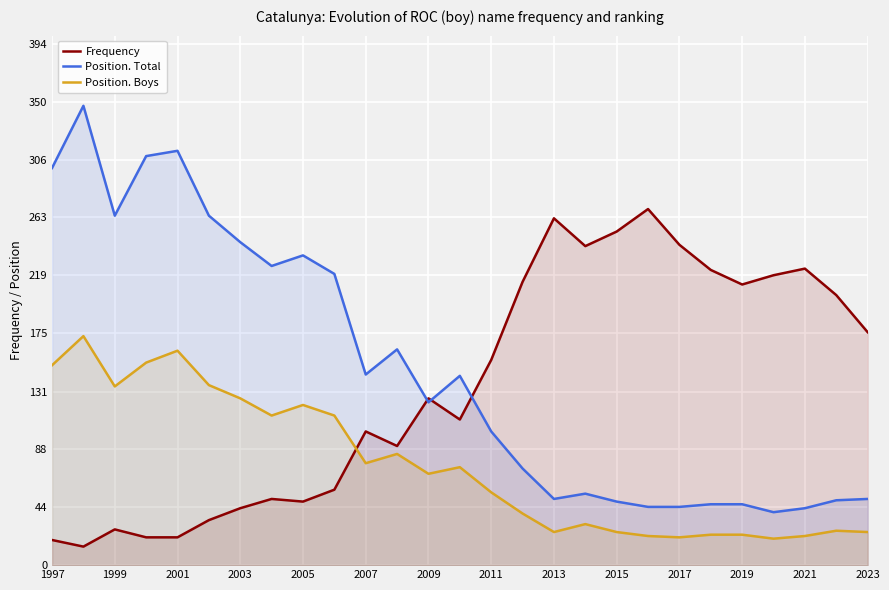

List the series in order of their peak value, highest first.

Position. Total, Frequency, Position. Boys